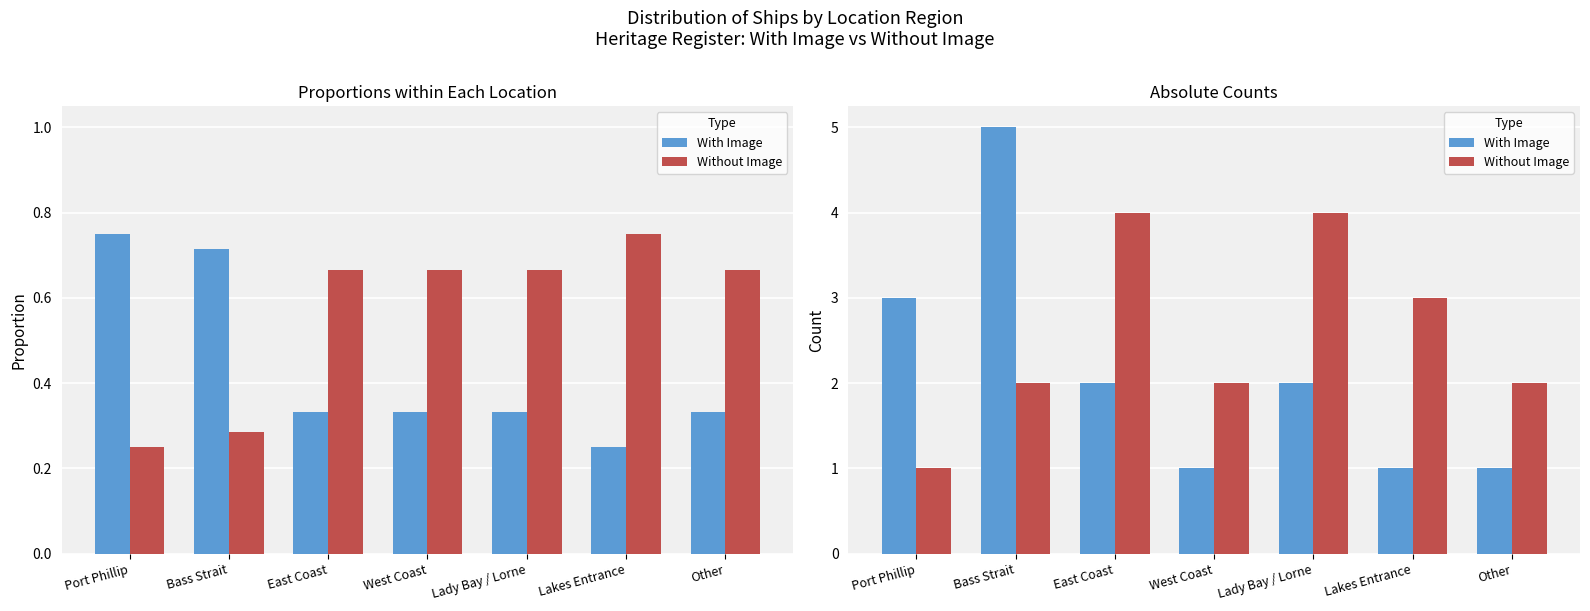

How many categories are shown in the chart?

7